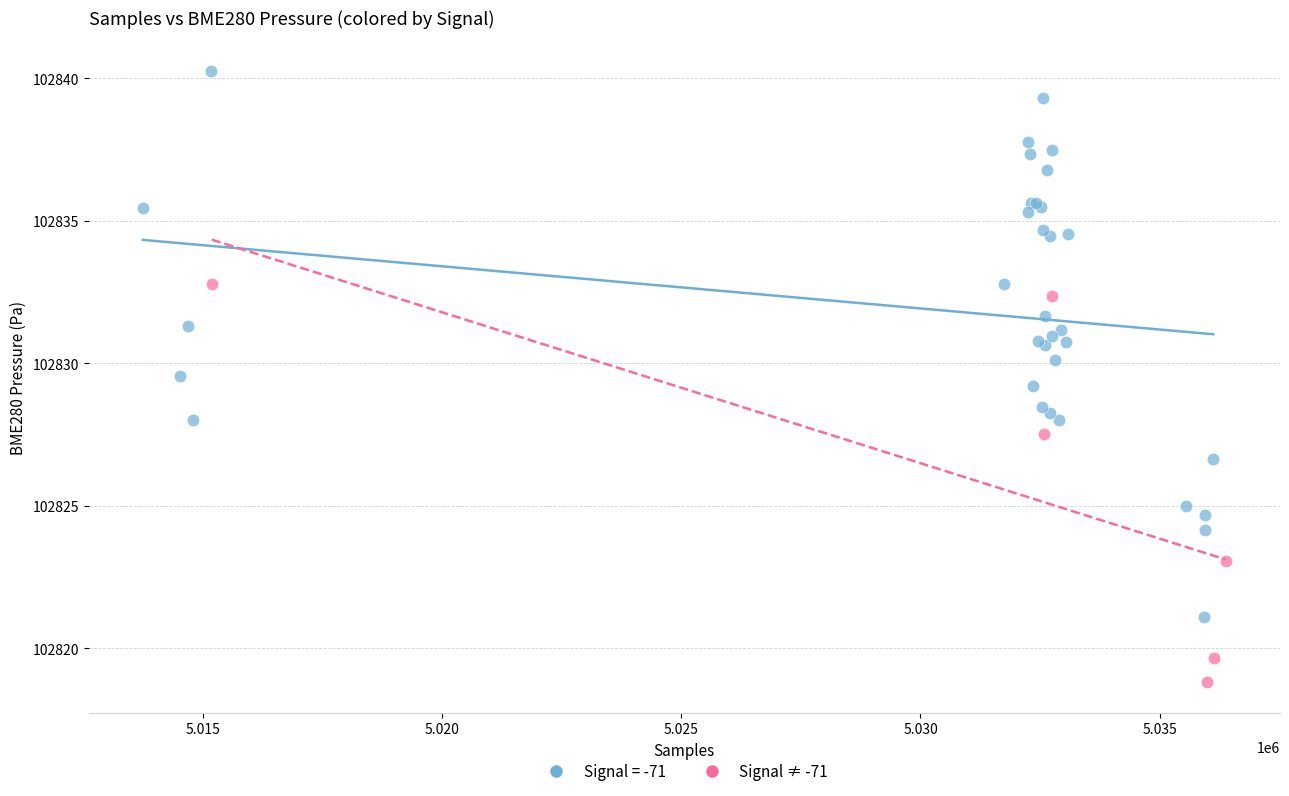

Which series has the largest Y range (max minus min)?

Signal = -71